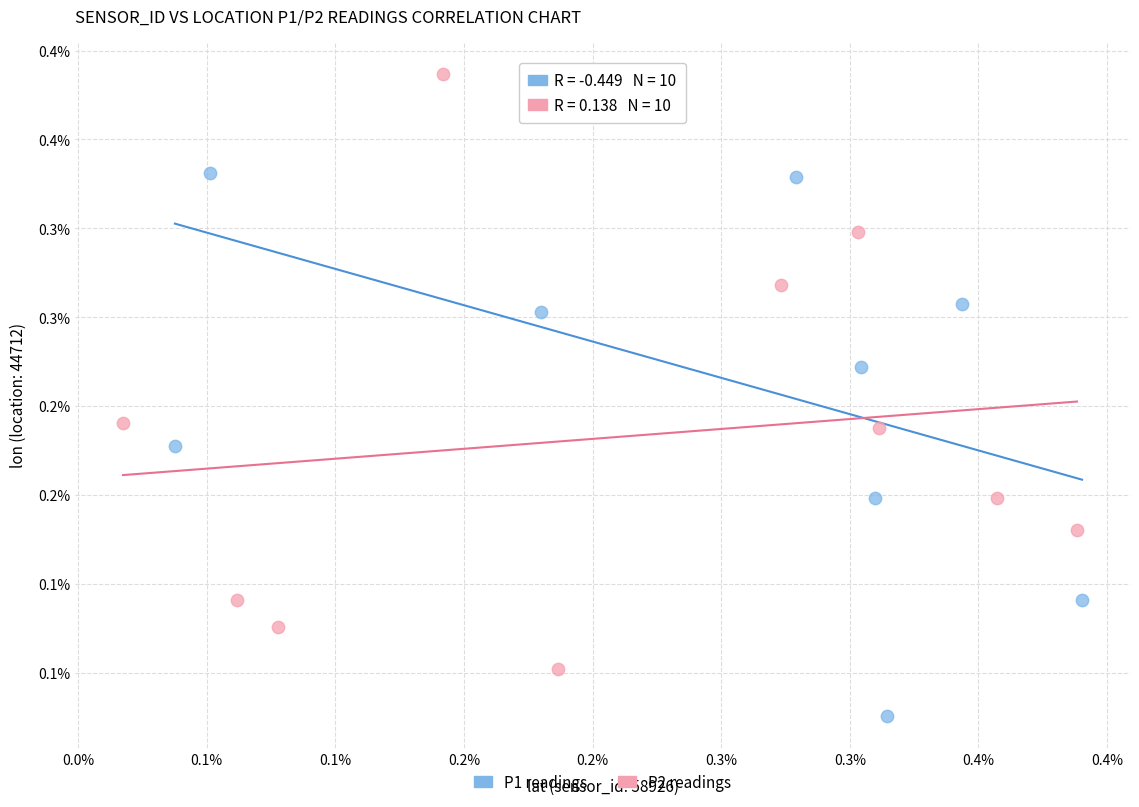

Which series reaches the maximum Y coordinate?

P2 readings